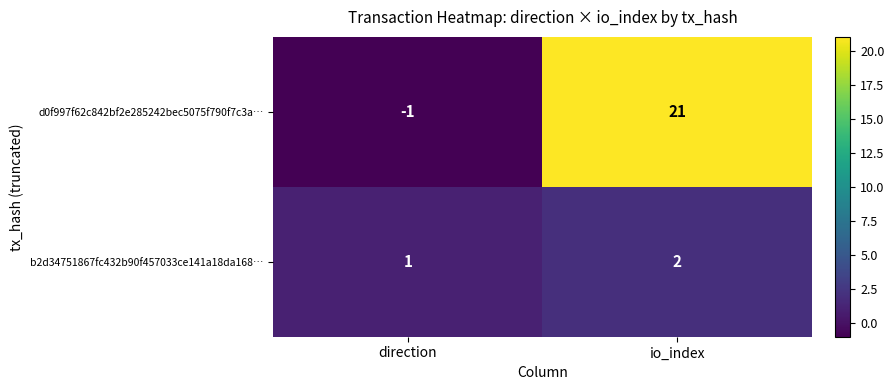

Where is b2d34751867fc432b90f457033ce141a18da168… nearest to the value 1?

direction